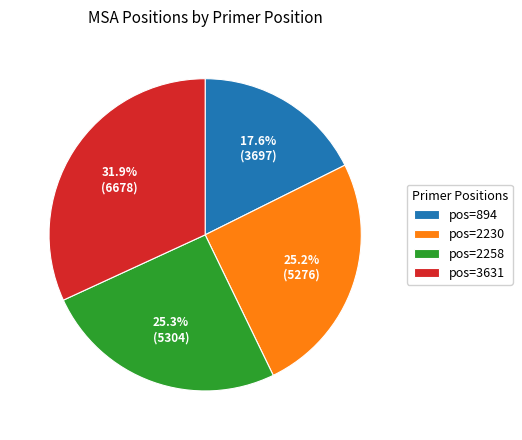

Does pos=2258 account for over 50% of the chart?

No